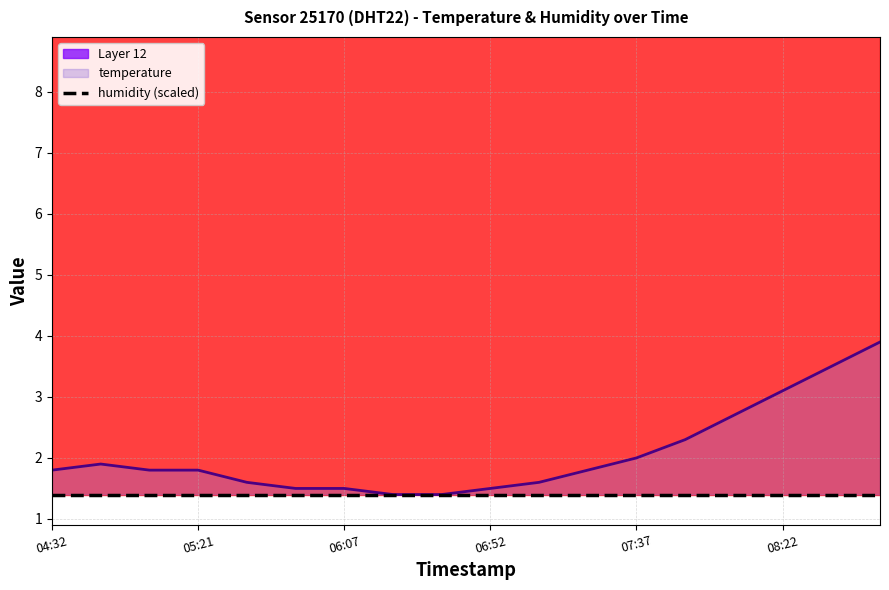

The value at 07:22 is 1.8. True or false?

True